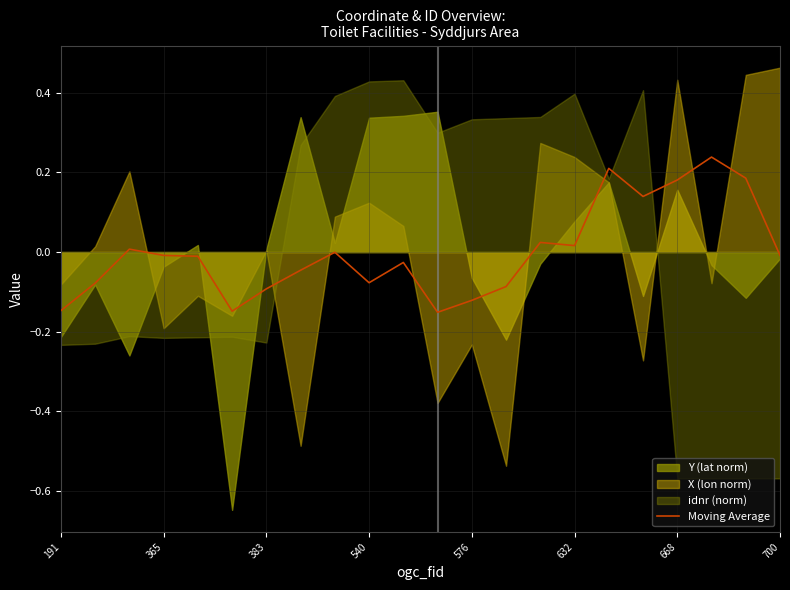

Does the chart display data point markers on the line(s)?

No